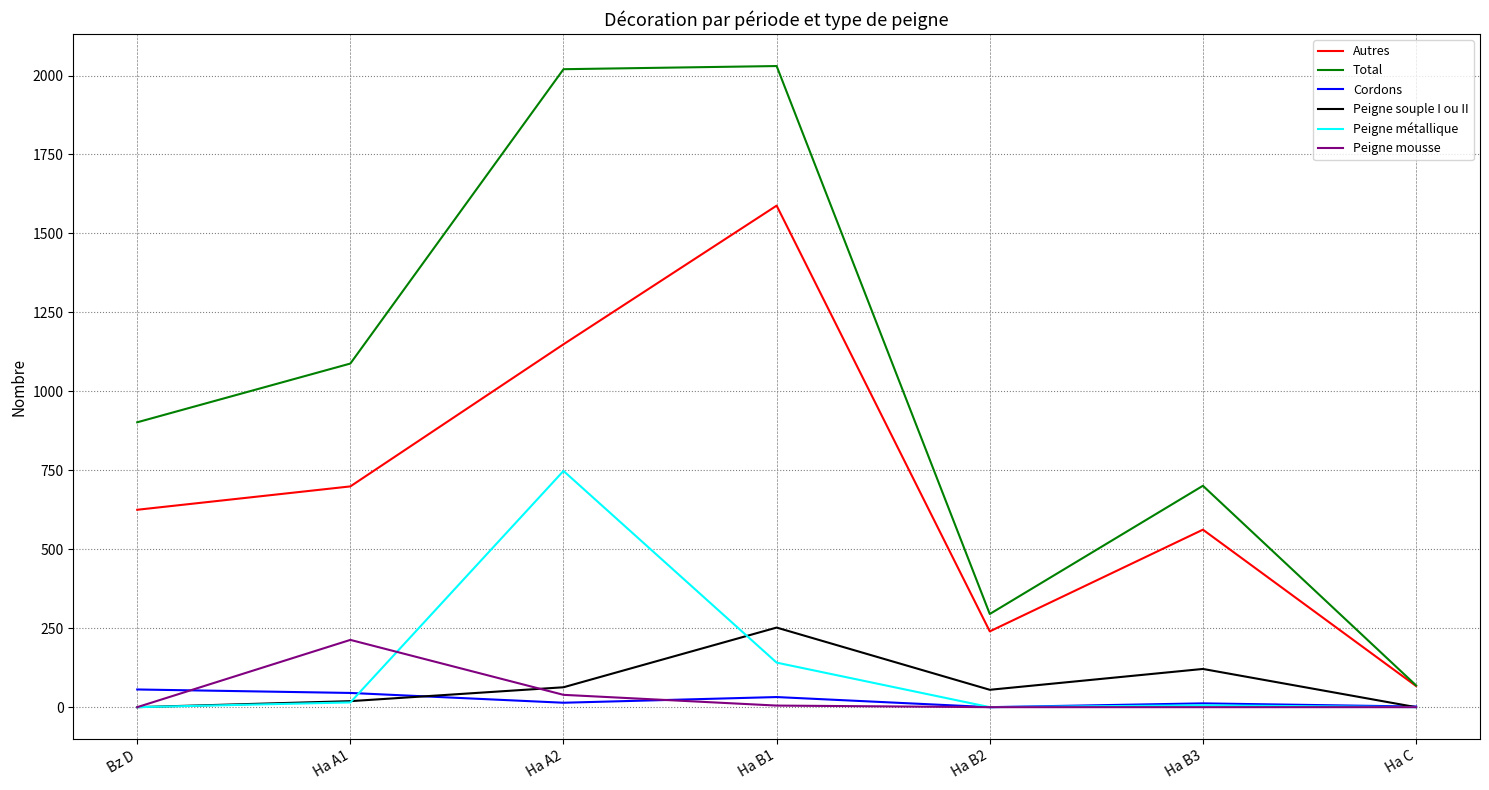

What is the maximum value for Total?

2030